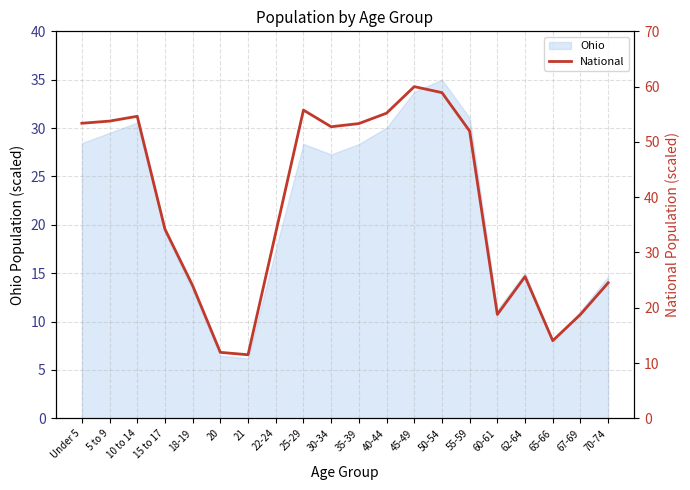

True or false: there are more than 2 points higher than both neighbors.

True